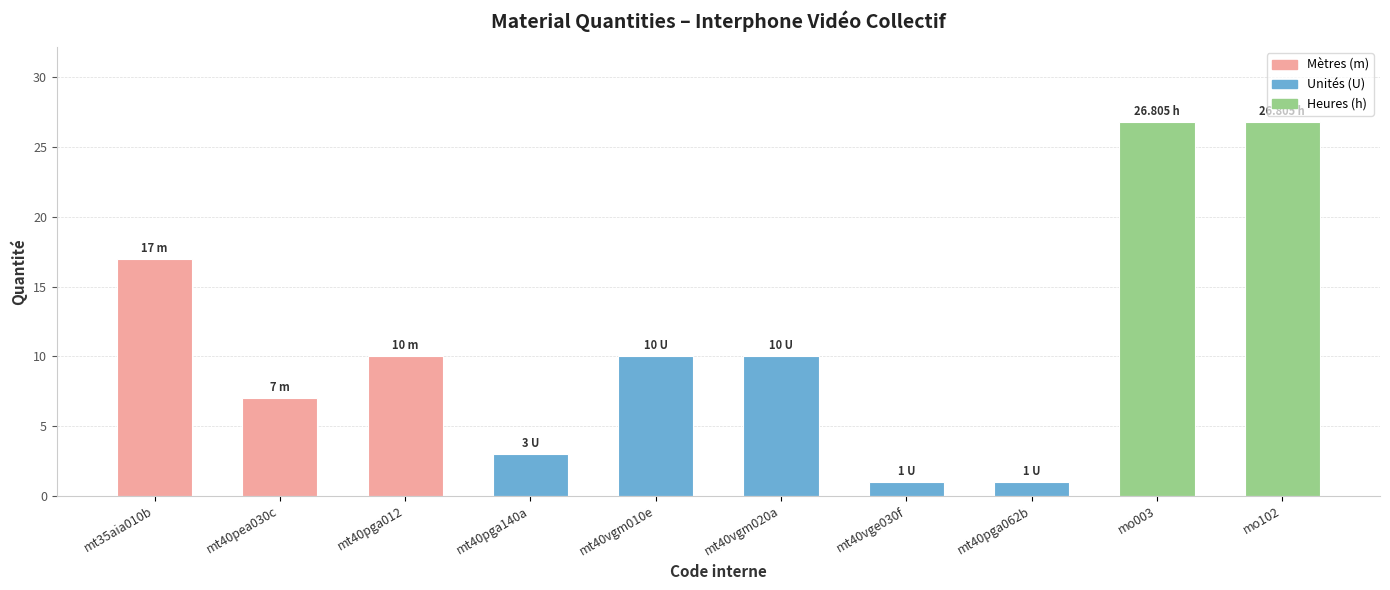

What is the label of the 6th bar from the right?

mt40vgm010e